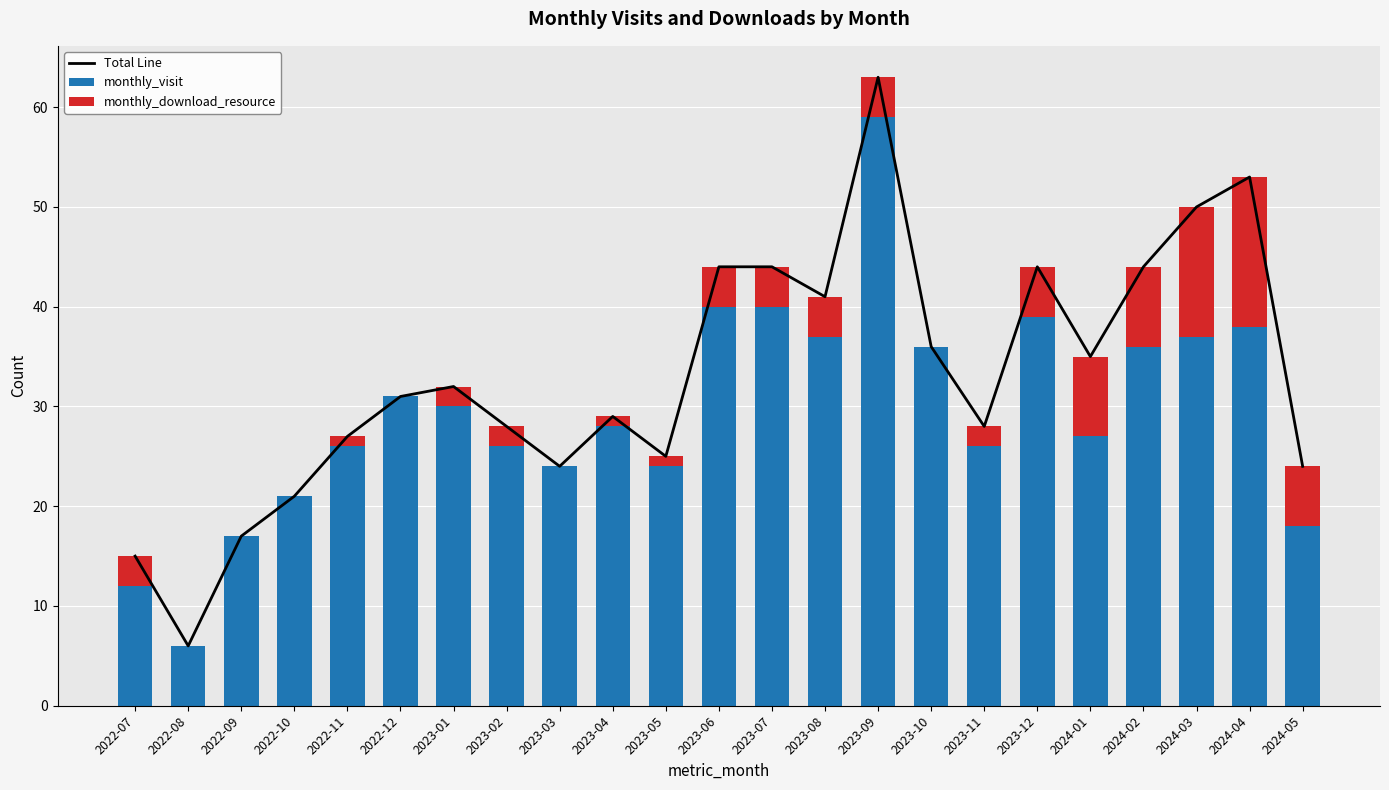

How many values in the monthly_download_resource series are below 2?

9